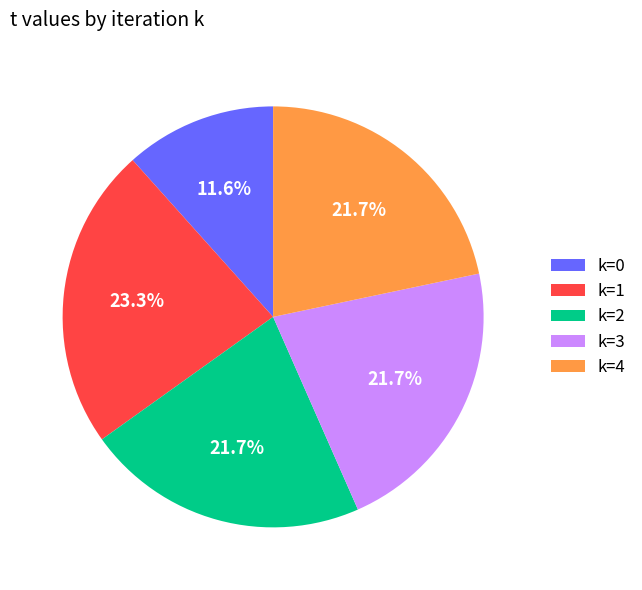

Does k=3 represent more than half of the total?

No